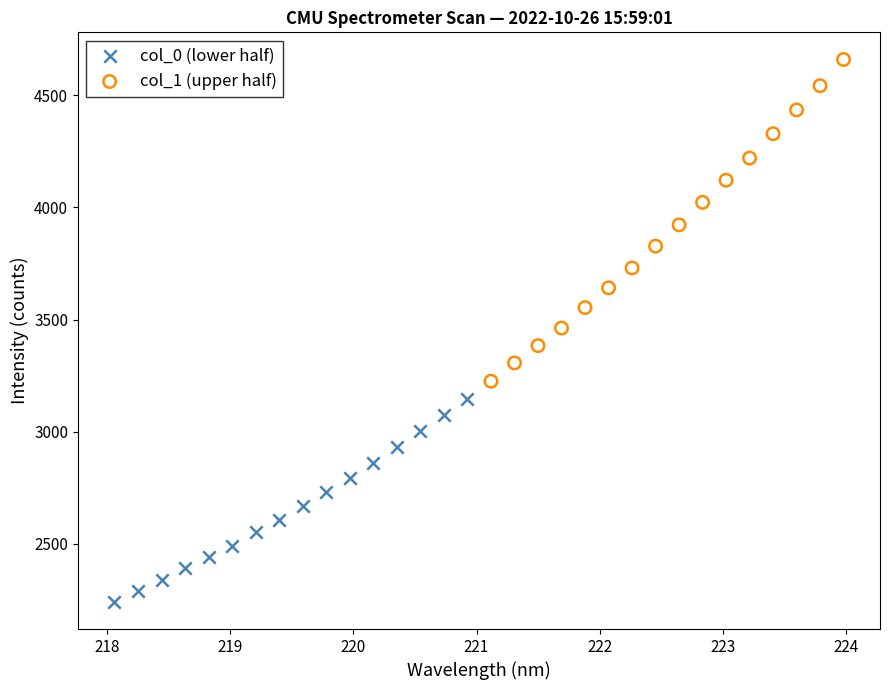

Which series contains the lowest Y value?

col_0 (lower half)